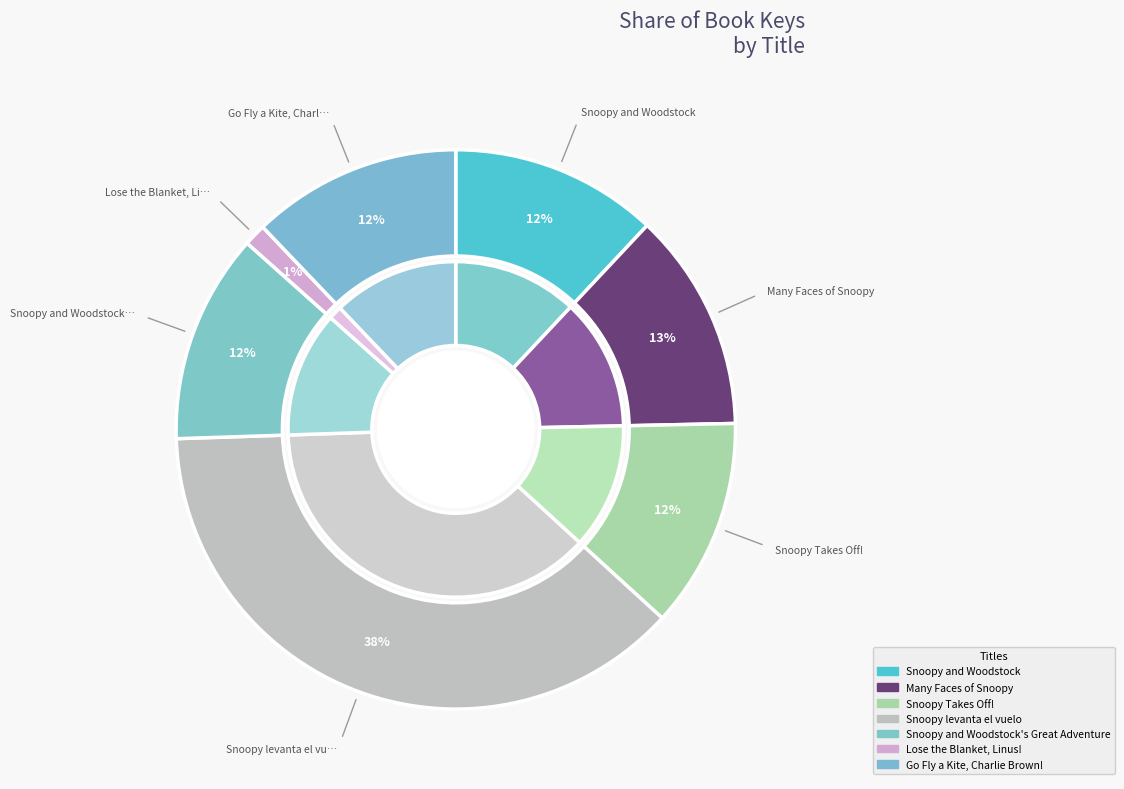

To the nearest percent, what is the combined percentage of Snoopy and Woodstock and Snoopy Takes Off!?

24%